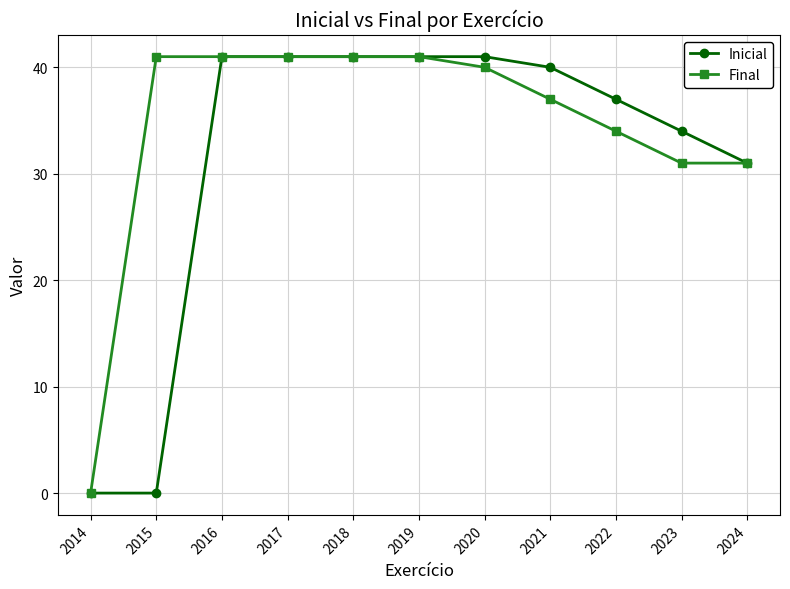

How many lines are shown in the chart?

2